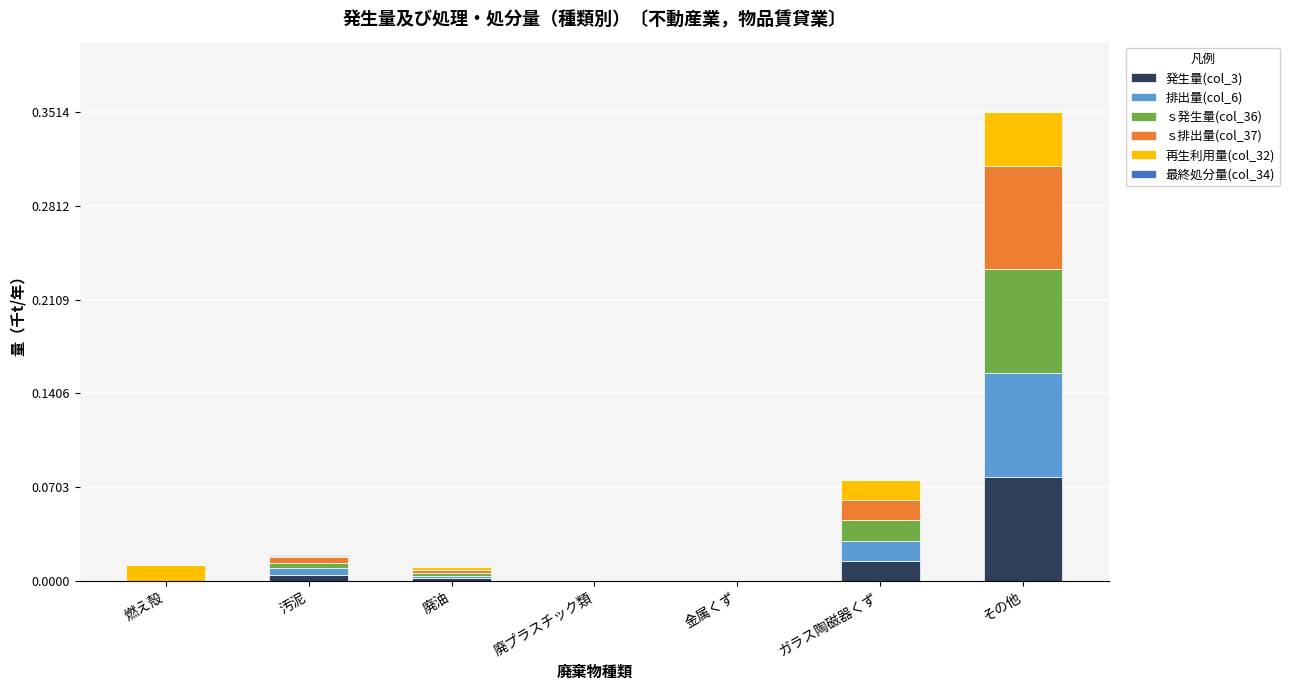

At which category is the sum across all series the highest?

その他